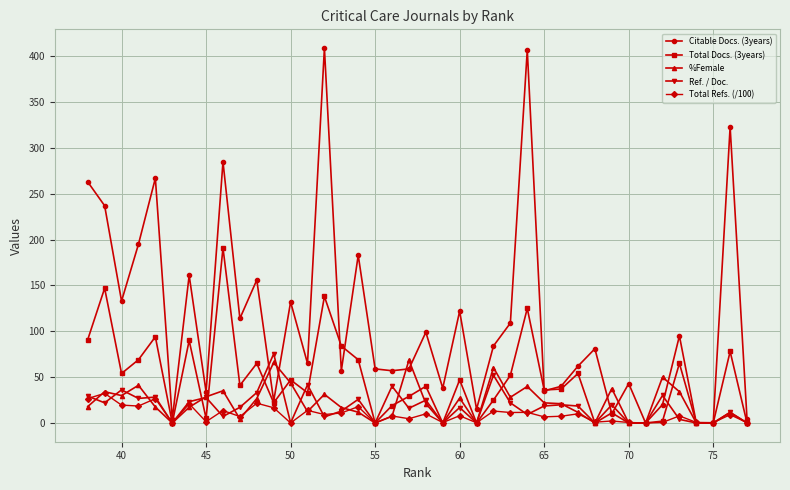

Does the chart have visible grid lines?

Yes